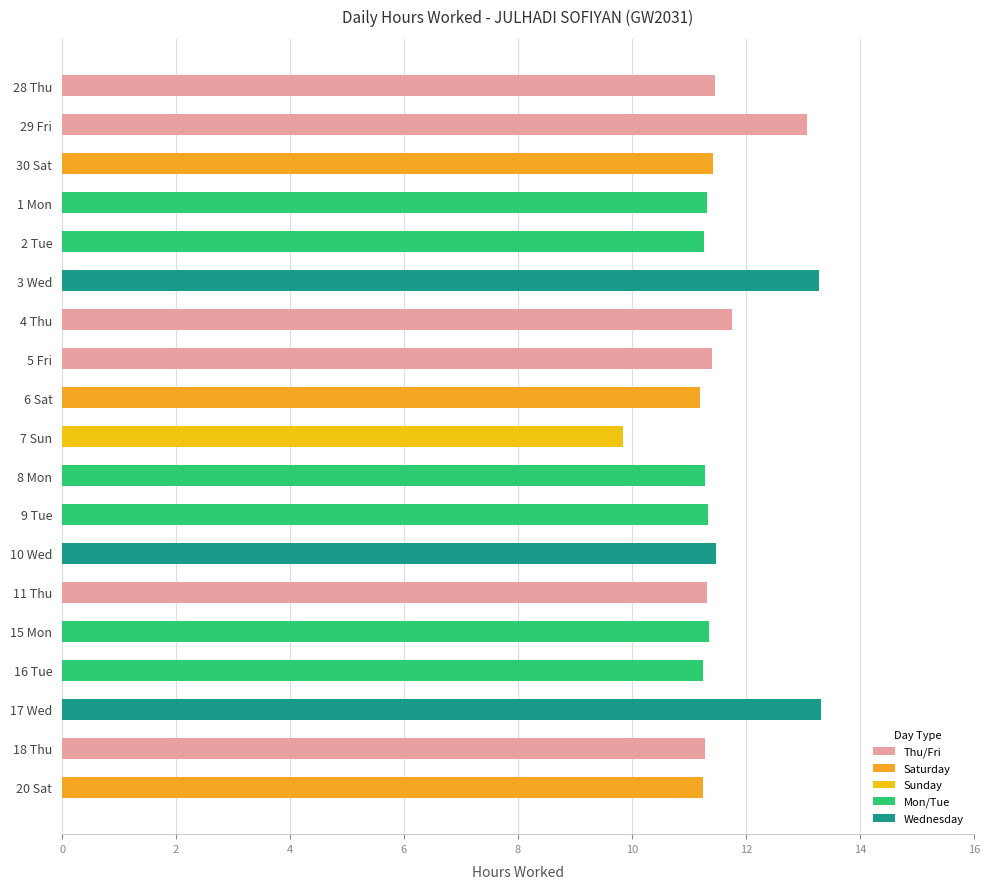

What is the maximum value shown in the chart?

13.3